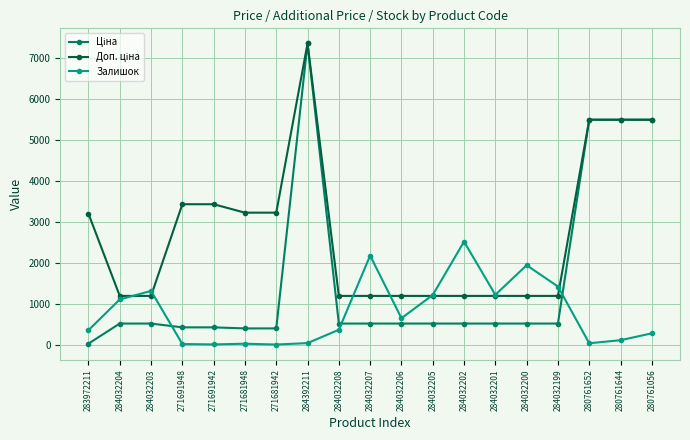

How many lines are shown in the chart?

3